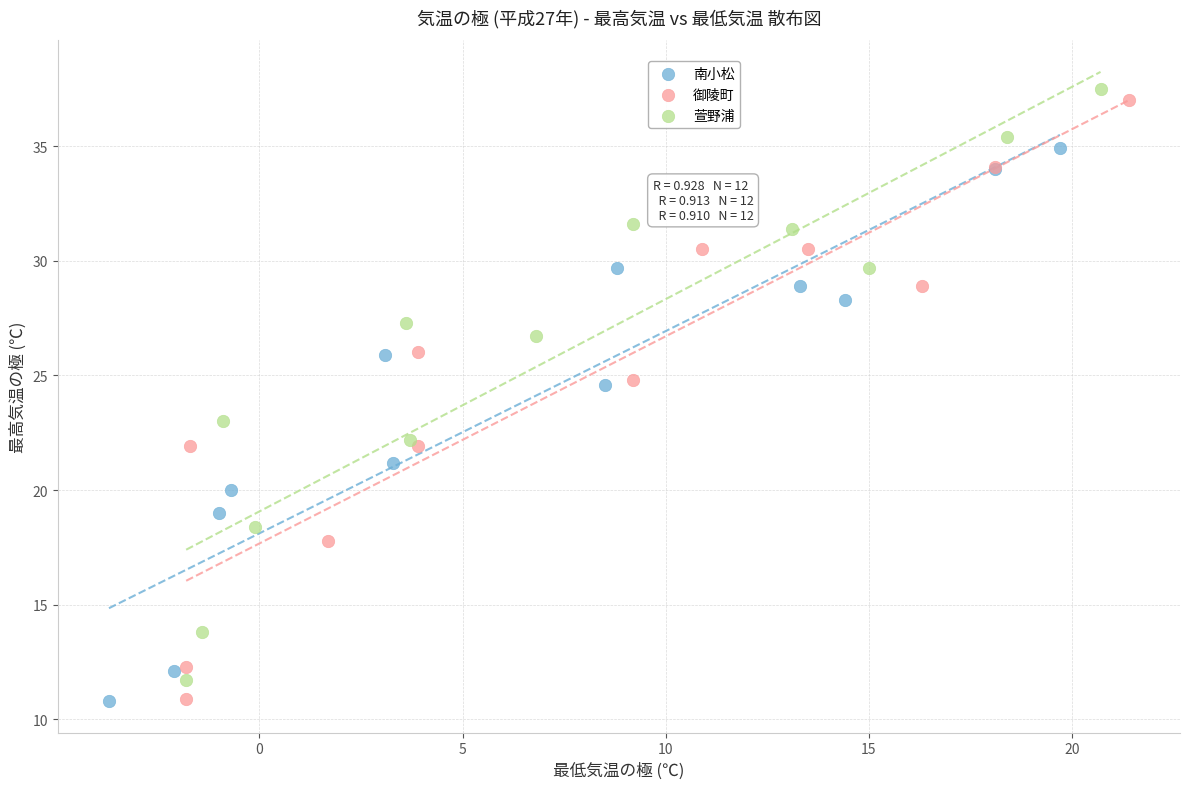

Which series has the widest spread of Y values?

御陵町